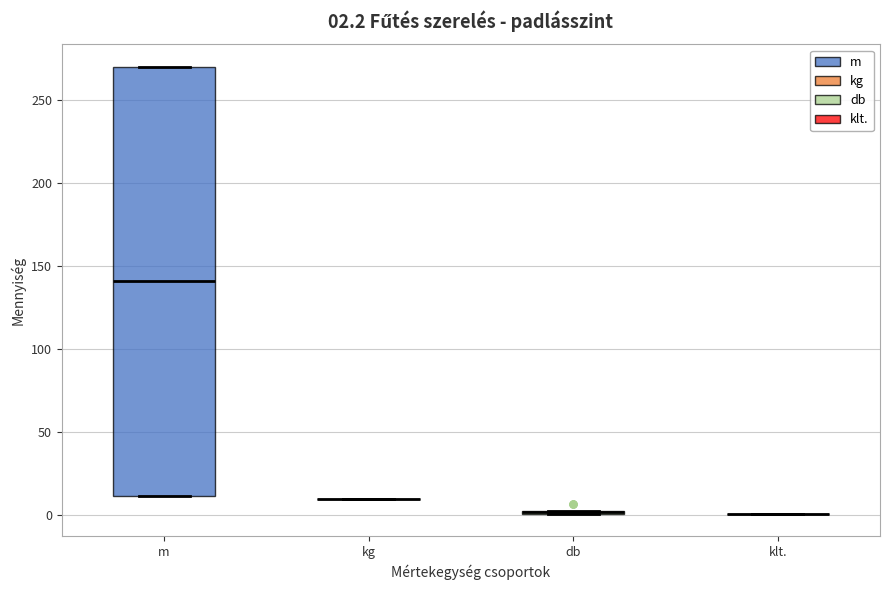

Comparing the boxes themselves (not the whiskers), which one is the tallest?

m